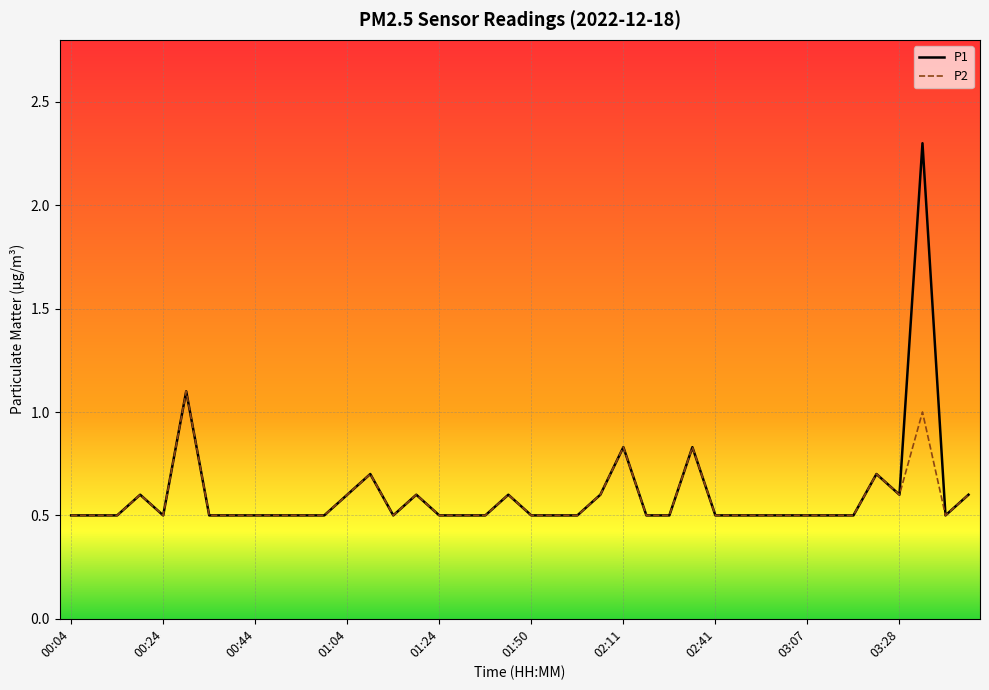

What is the maximum value for P1?

2.3